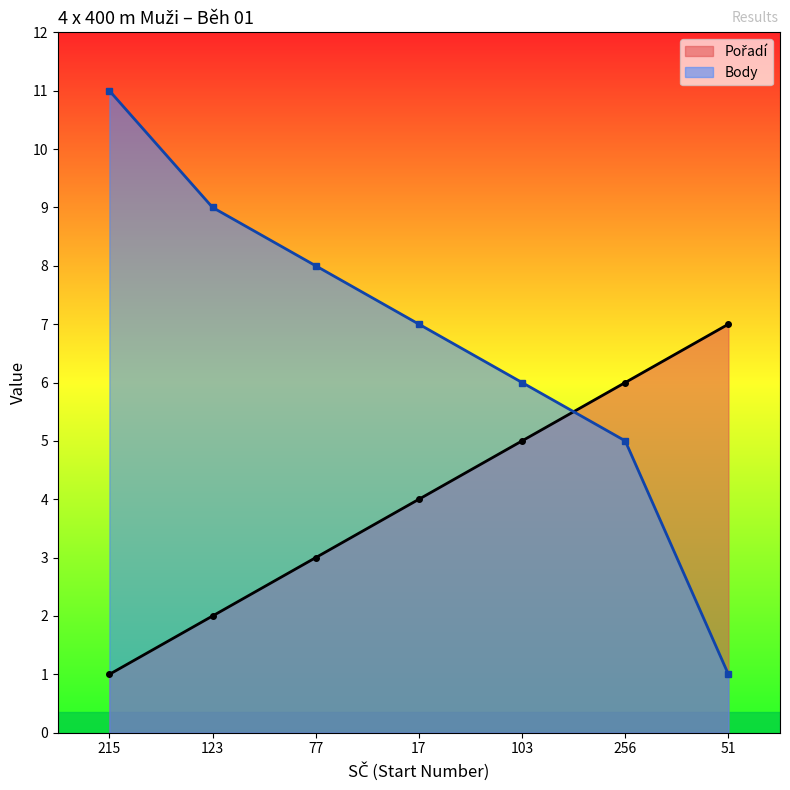

Does the chart display data point markers on the line(s)?

Yes